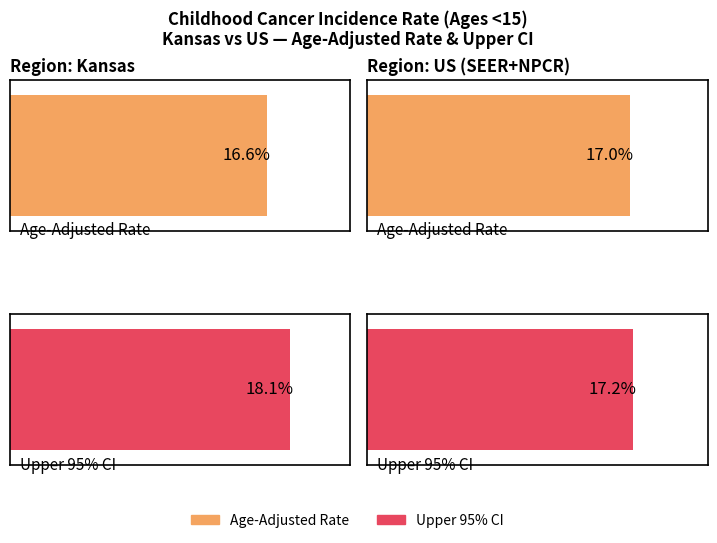

What is the value of the Age-Adjusted Incidence Rate bar at the 2nd from the left?

17.0